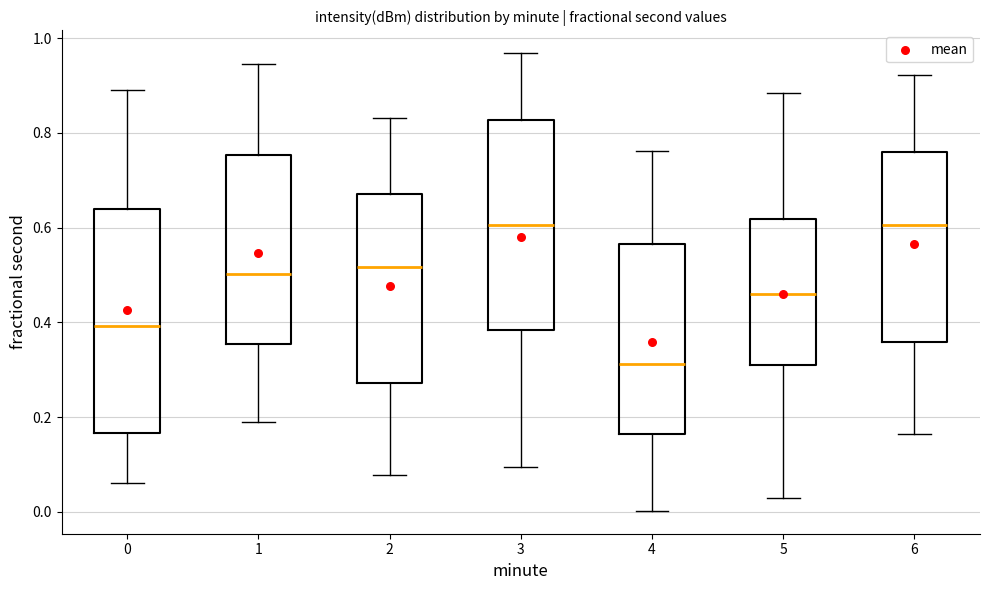

Reading left to right, read every box against the y-axis: the position of its median line, the range the box covers, and the ends of its whiskers. The values are not printed on the chart, so give them approximately, as read against the axis.

0: median 0.40, box 0.16 to 0.64, whiskers 0.06 to 0.90
1: median 0.50, box 0.36 to 0.76, whiskers 0.18 to 0.94
2: median 0.52, box 0.28 to 0.68, whiskers 0.08 to 0.84
3: median 0.60, box 0.38 to 0.82, whiskers 0.10 to 0.96
4: median 0.32, box 0.16 to 0.56, whiskers 0.00 to 0.76
5: median 0.46, box 0.32 to 0.62, whiskers 0.02 to 0.88
6: median 0.60, box 0.36 to 0.76, whiskers 0.16 to 0.92